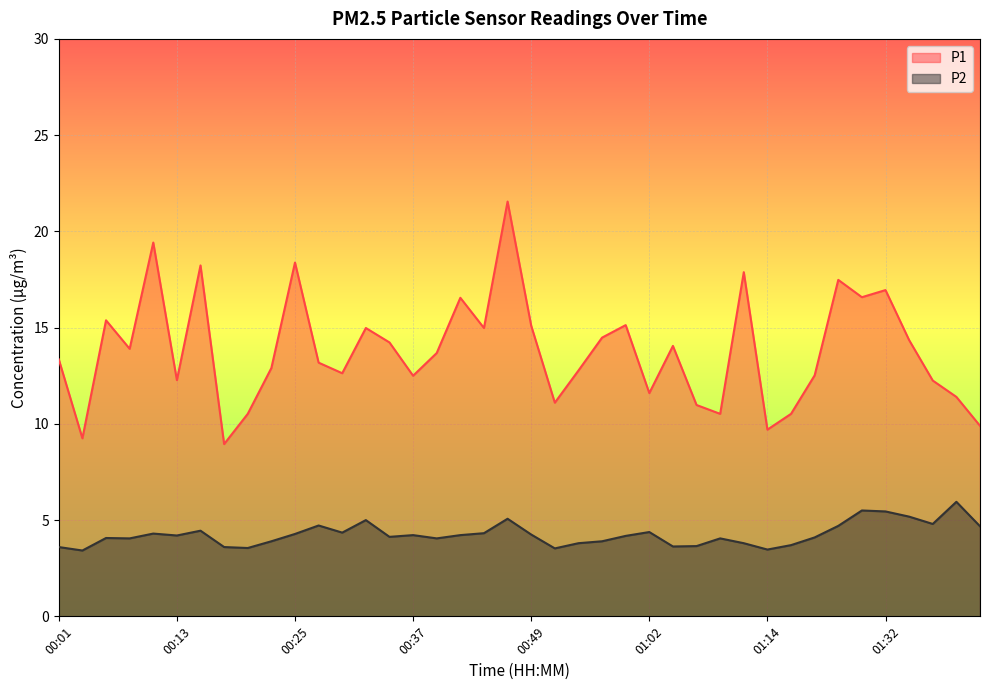

Reading left to right, transcribe all the data shown in this chart.

P1: 13.3	9.2	15.4	13.9	19.4	12.3	18.2	8.9	10.5	12.9	18.4	13.2	12.6	15.0	14.2	12.5	13.7	16.6	15.0	21.6	15.1	11.1	12.8	14.5	15.1	11.6	14.1	11.0	10.5	17.9	9.7	10.5	12.5	17.5	16.6	16.9	14.3	12.2	11.4	9.9
P2: 3.6	3.4	4.1	4.0	4.3	4.2	4.5	3.6	3.5	3.9	4.3	4.7	4.3	5.0	4.1	4.2	4.0	4.2	4.3	5.1	4.2	3.5	3.8	3.9	4.2	4.4	3.6	3.6	4.0	3.8	3.5	3.7	4.1	4.7	5.5	5.5	5.2	4.8	6.0	4.7